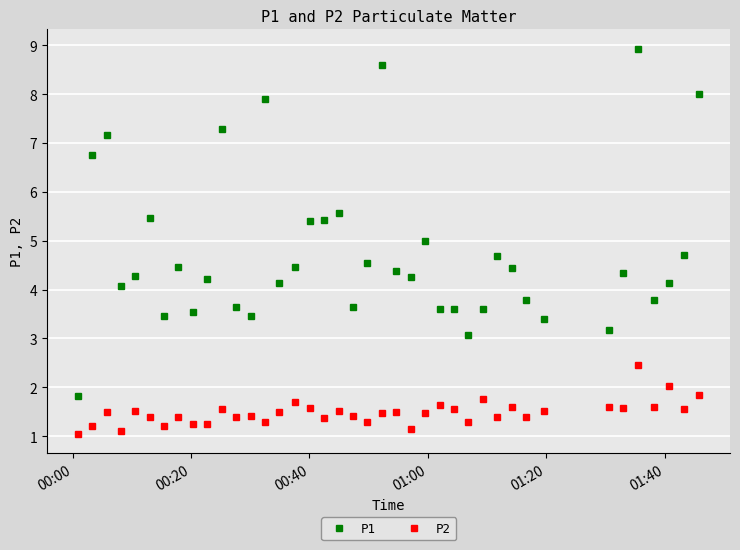

True or false: P2 and P1 cross at least once.

False